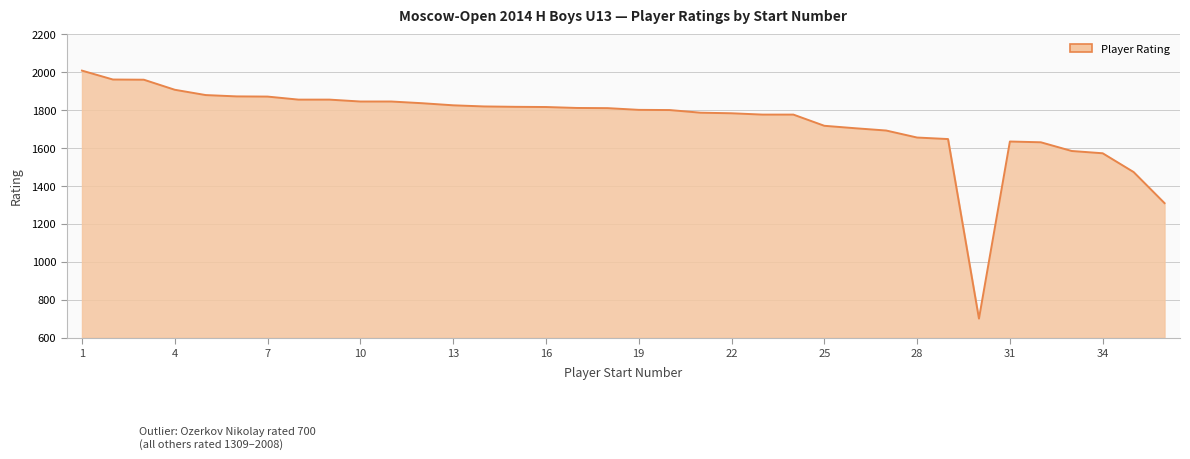

What is the greatest value displayed?

2008